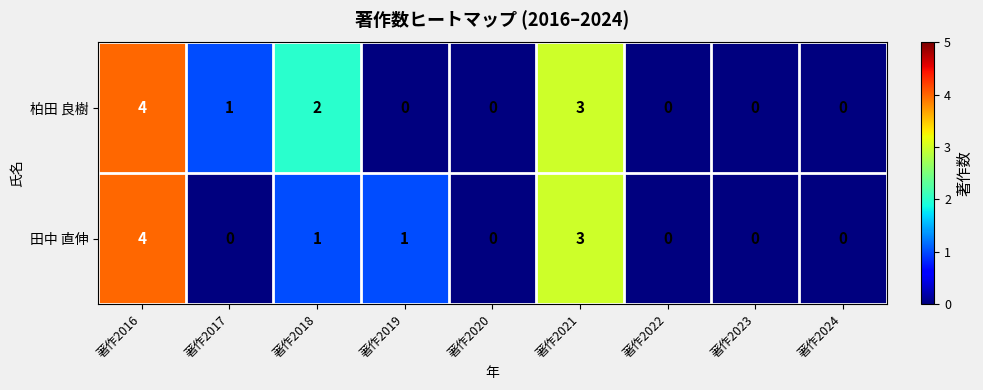

Which series changed the most between 著作2018 and 著作2019?

柏田 良樹